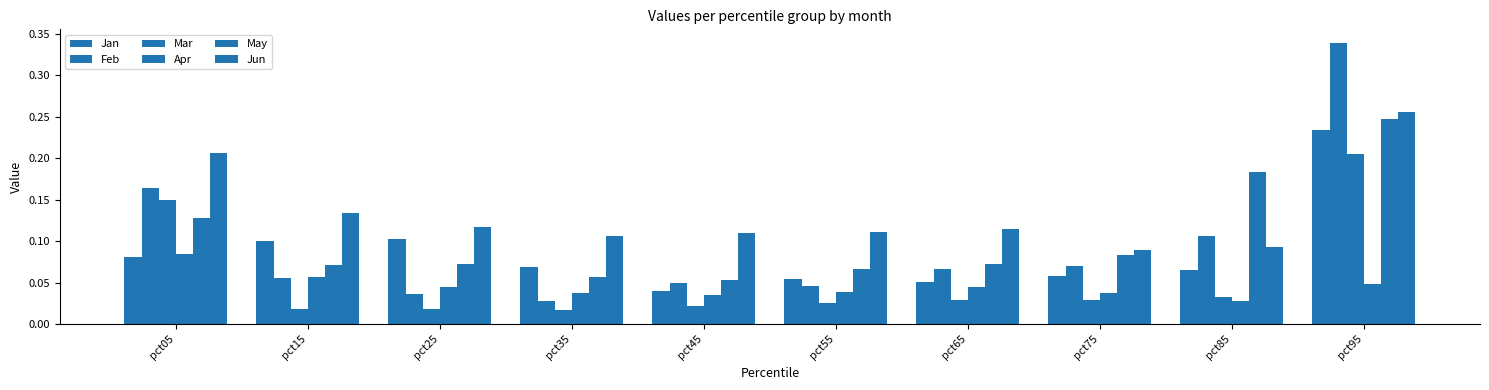

What is the value of the May bar at the 9th from the left?

0.2